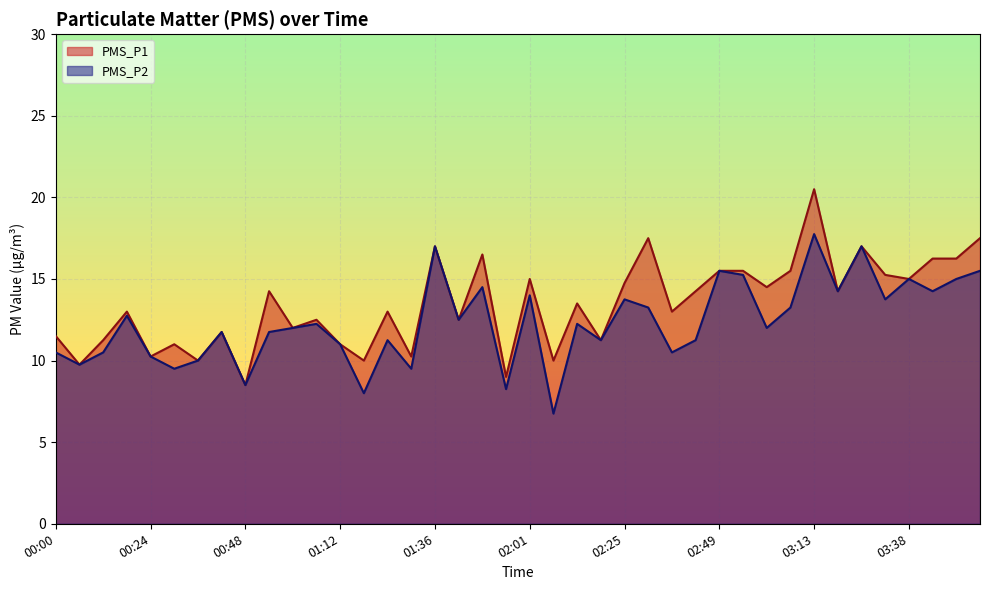

What is the value of the PMS_P2 point at the 26th from the left?

13.2